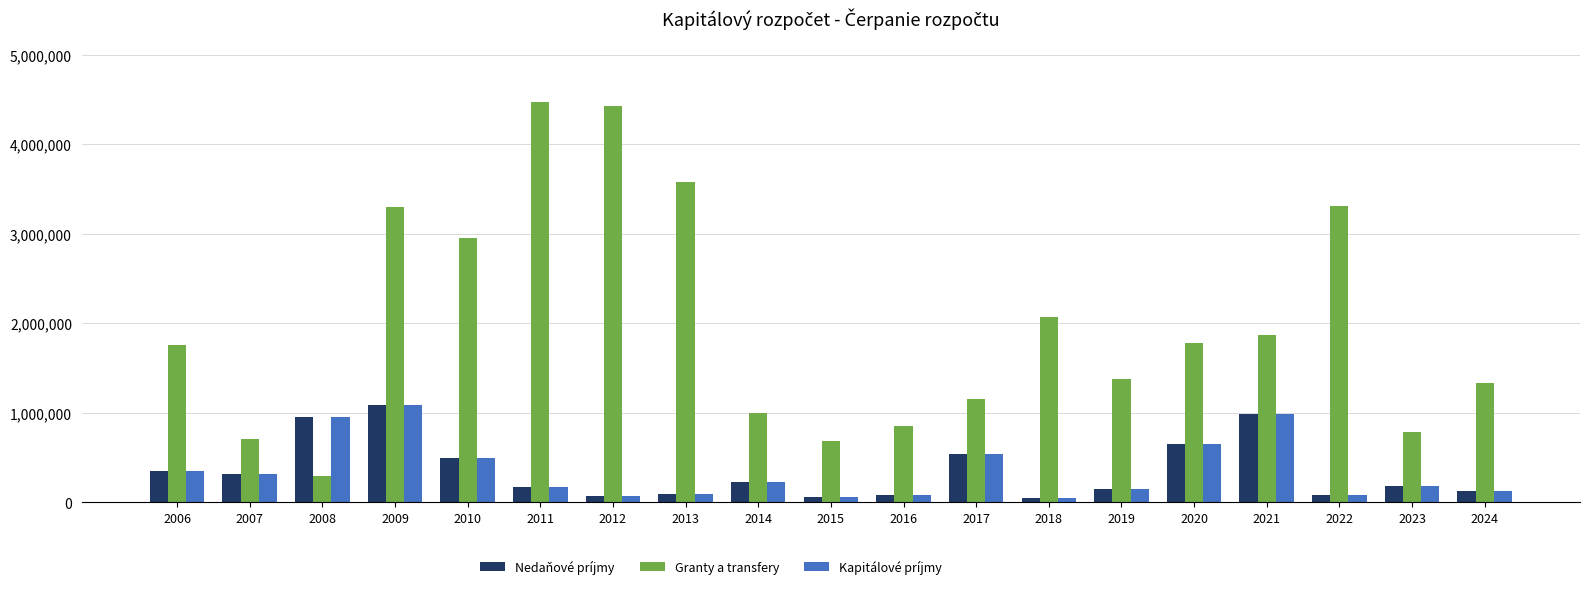

What are all the series names shown in the legend?

Nedaňové príjmy, Granty a transfery, Kapitálové príjmy